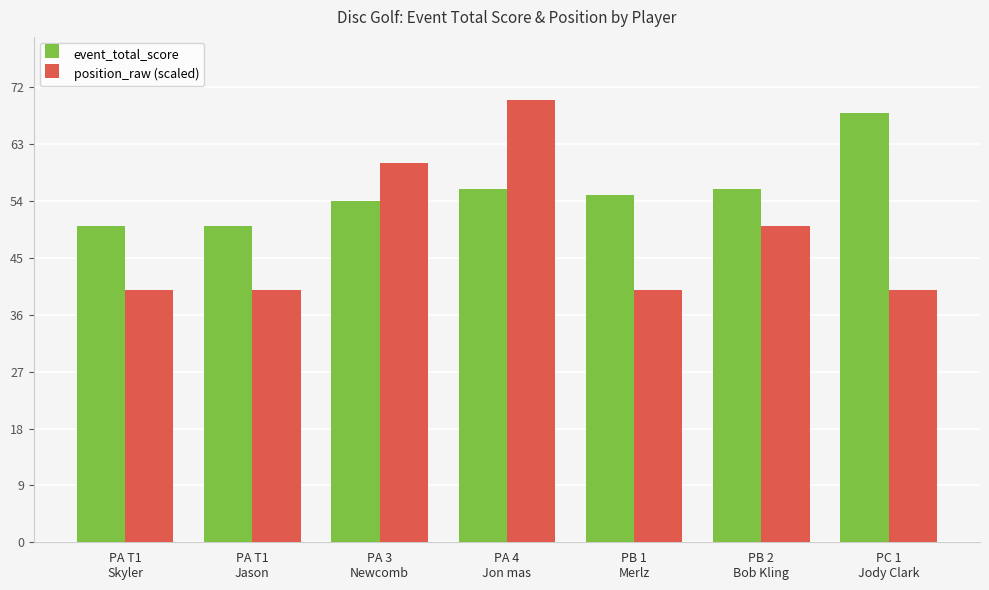

What are all the series names shown in the legend?

event_total_score, position_raw (scaled)